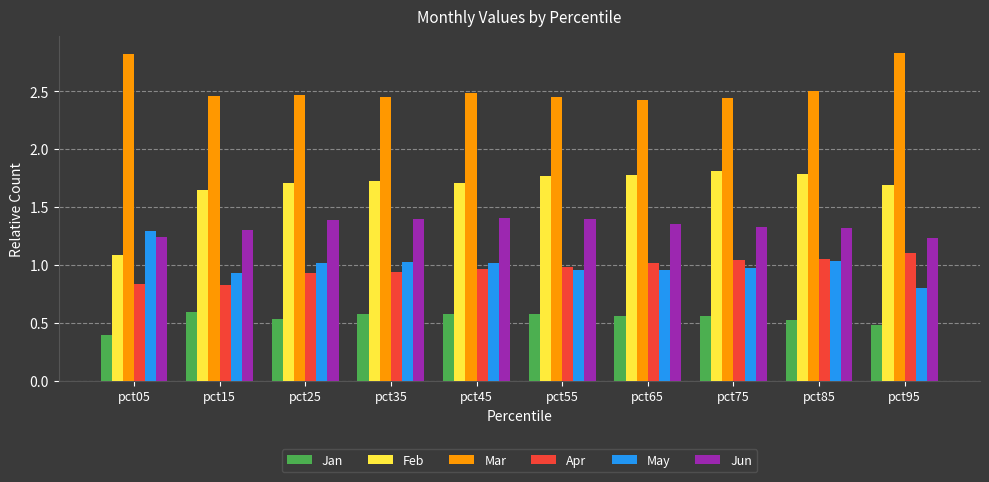

What is the average value of the Feb series?

1.7